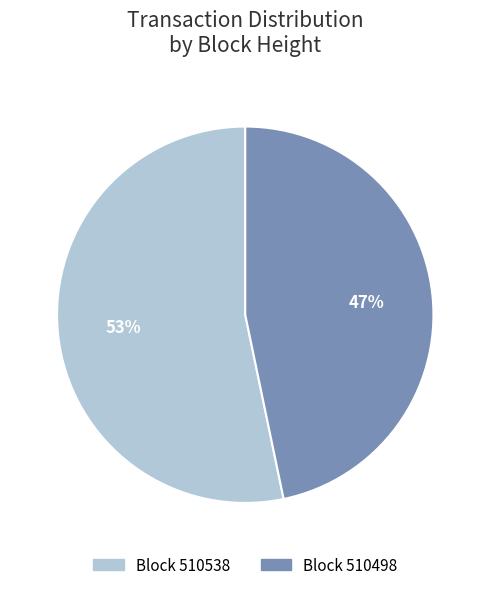

Is there any slice that represents more than half of the pie?

Yes